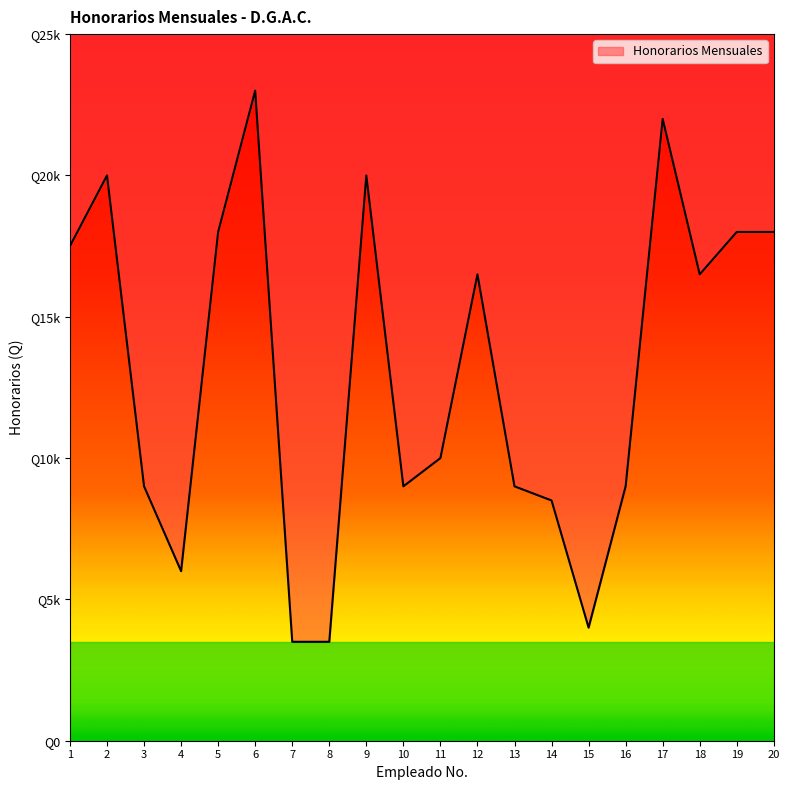

Which has a higher value, 19 or 16?

19